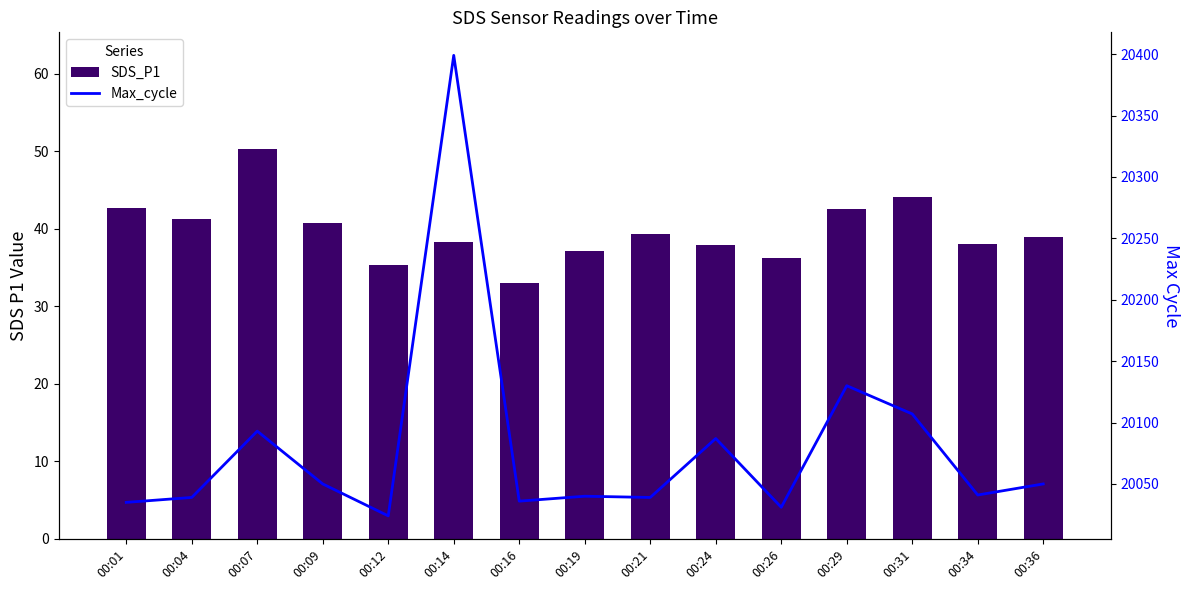

At which category is the sum across all series the highest?

00:14